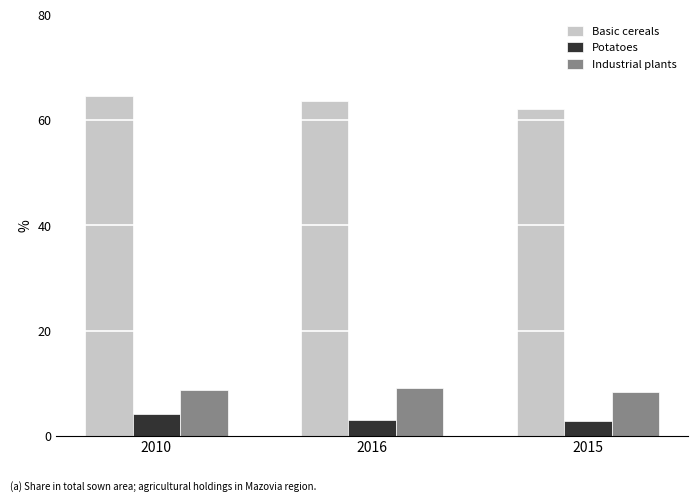

What is the minimum value shown in the chart?

2.9